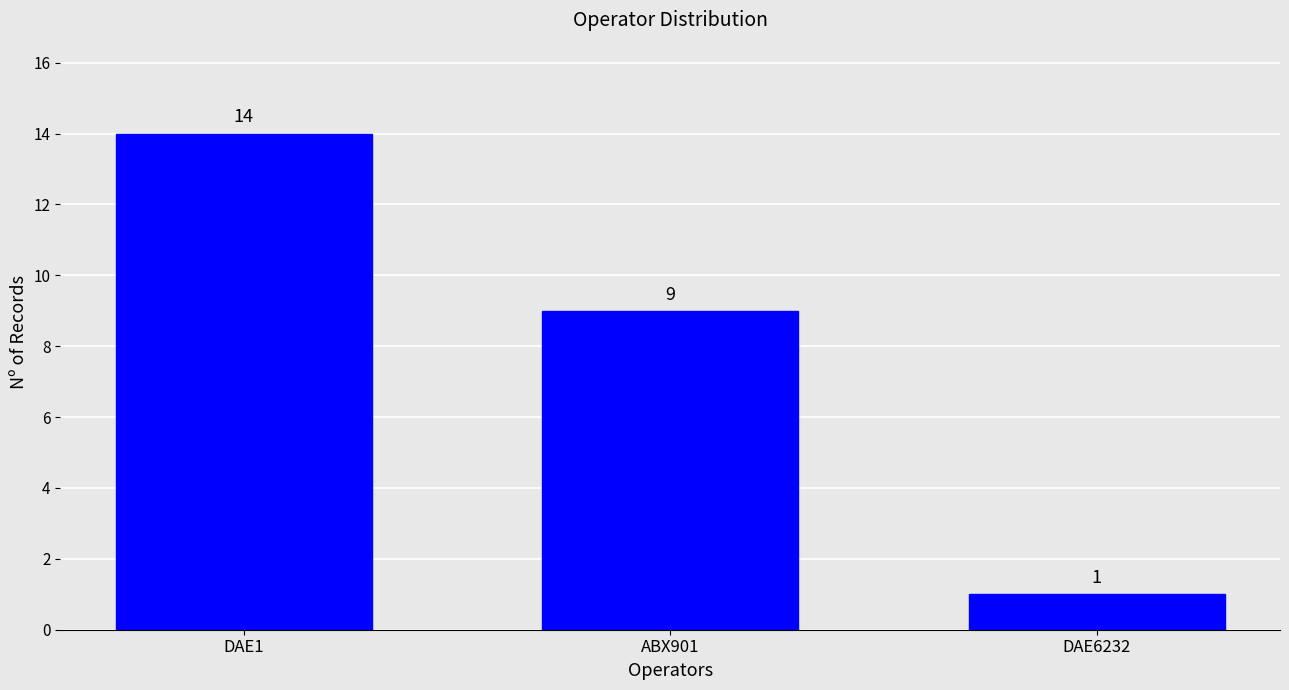

Reading right to left, extract all data points from this chart.

1	9	14